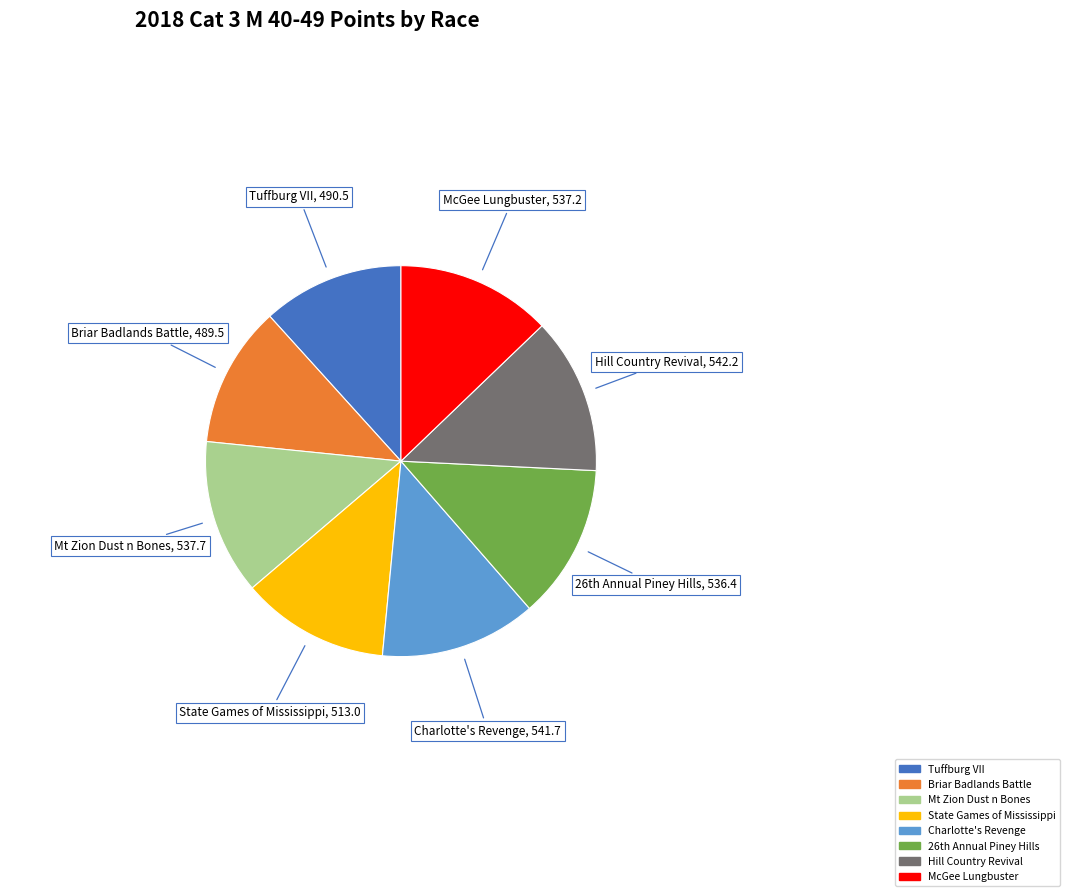

Does any single category account for the majority?

No